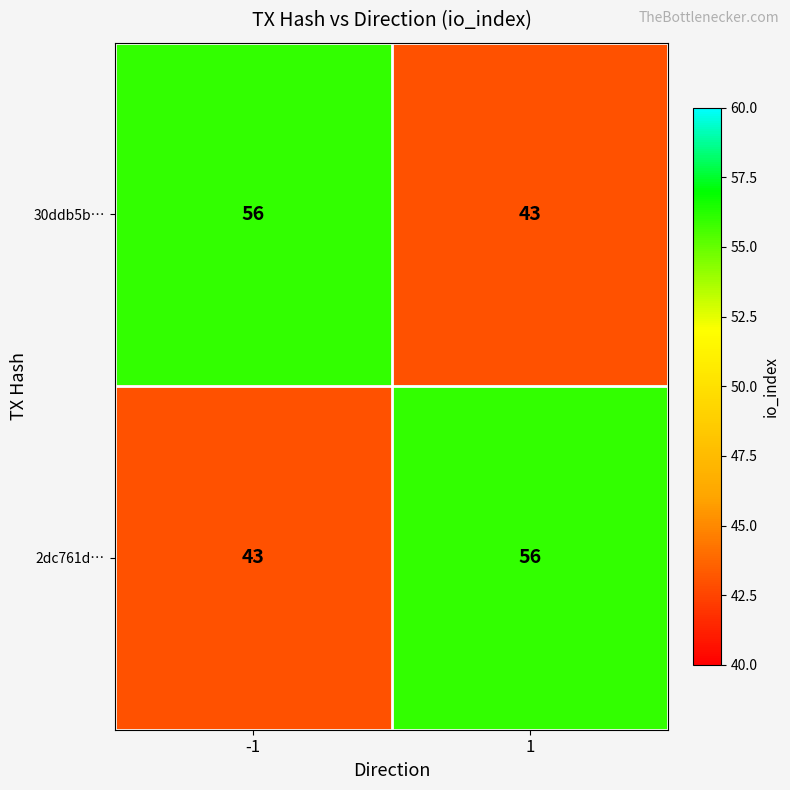

What is the total value across all series at -1?

99